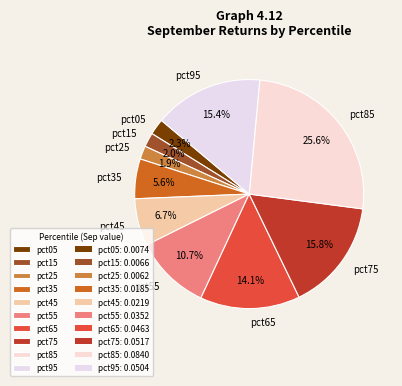

How many segments does this pie chart have?

10